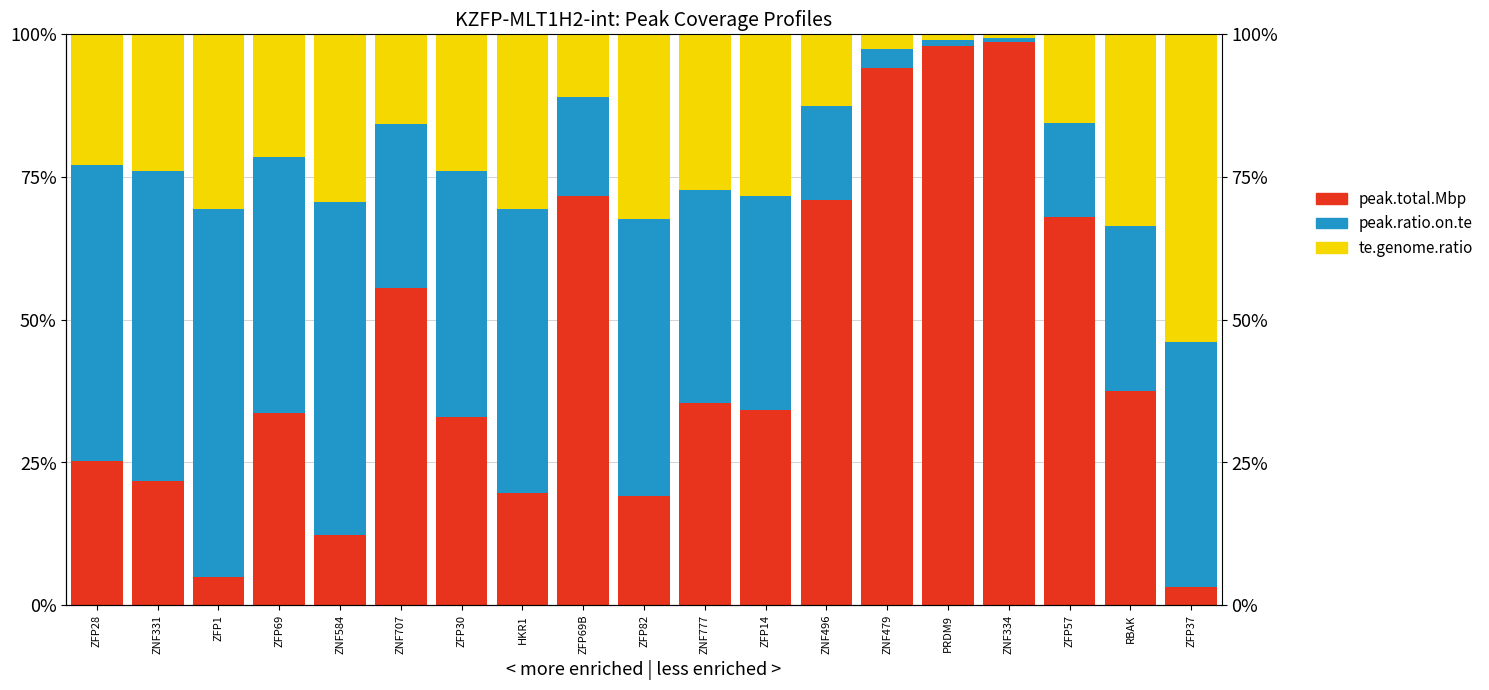

Rank the categories by peak.total.Mbp value from lowest to highest.

ZFP37, ZFP1, ZNF584, ZFP82, HKR1, ZNF331, ZFP28, ZFP30, ZFP69, ZFP14, ZNF777, RBAK, ZNF707, ZFP57, ZNF496, ZFP69B, ZNF479, PRDM9, ZNF334